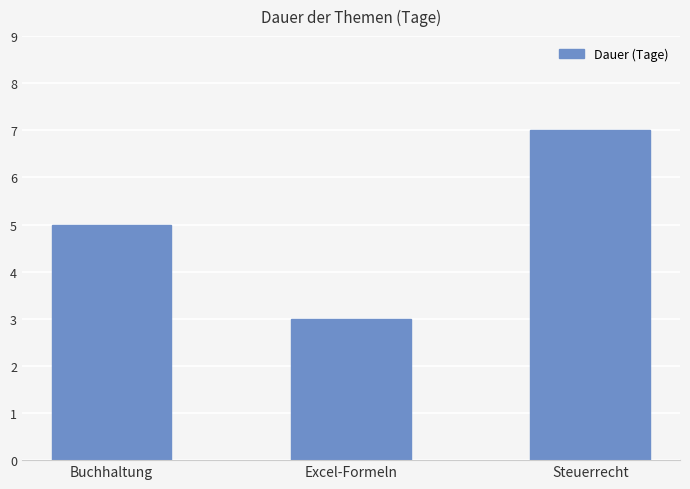

Reading left to right, list all the values displayed in this chart.

Buchhaltung=5	Excel-Formeln=3	Steuerrecht=7